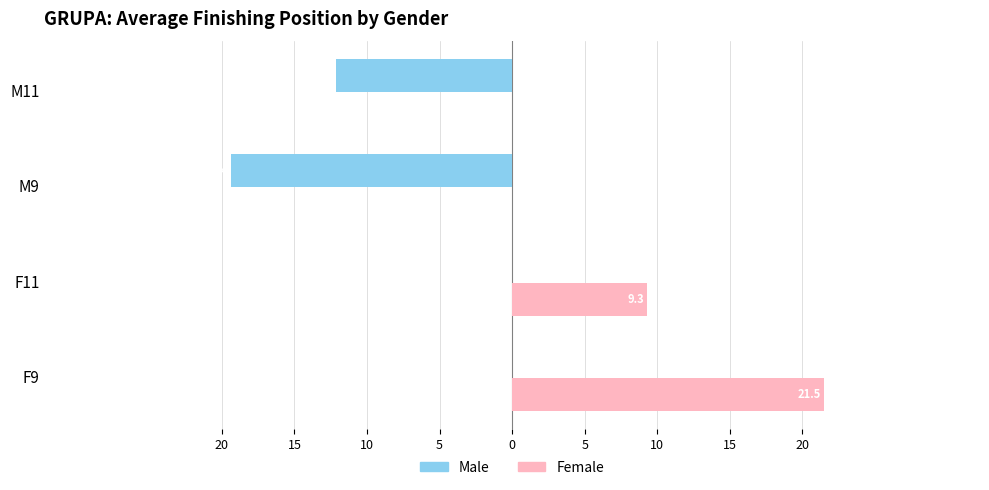

List the series in order of their peak value, lowest first.

Male, Female